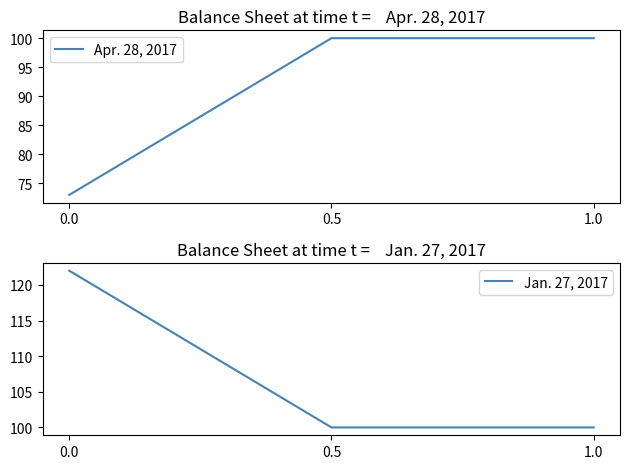

Reading right to left, transcribe all the data shown in this chart.

Apr. 28, 2017: 1.0=100	0.5=100	0.0=73
Jan. 27, 2017: 1.0=100	0.5=100	0.0=122